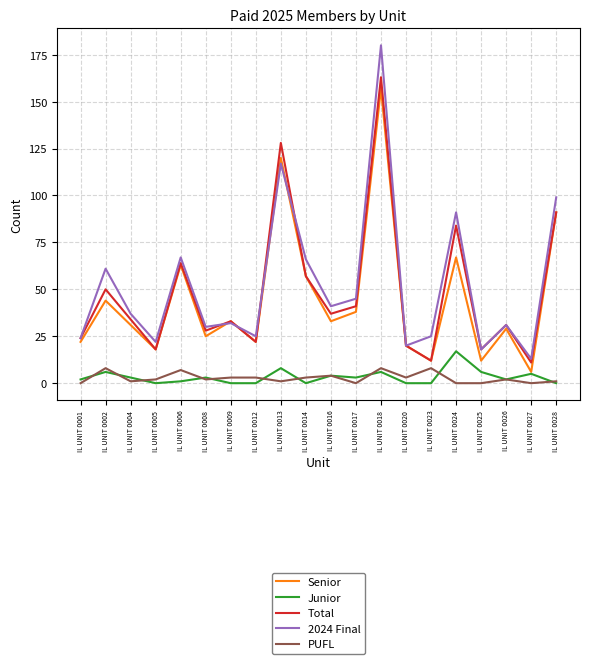

What is the highest value of the 2024 Final series?

180